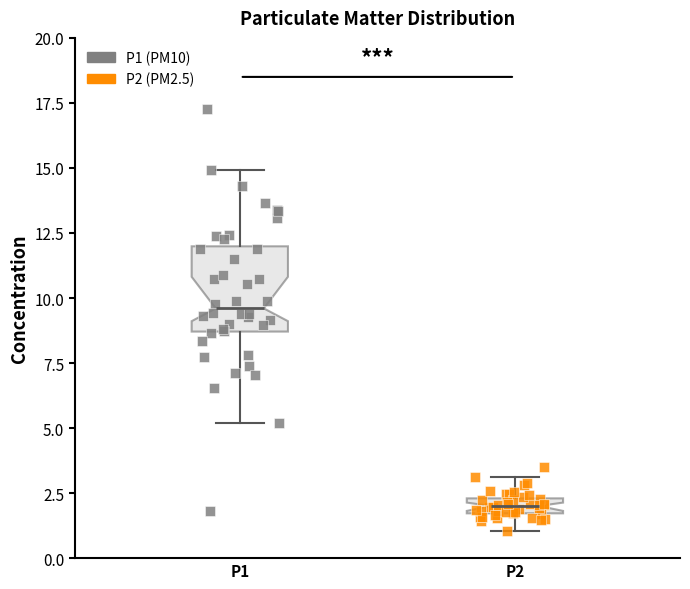

Which box's median line is the lowest?

P2